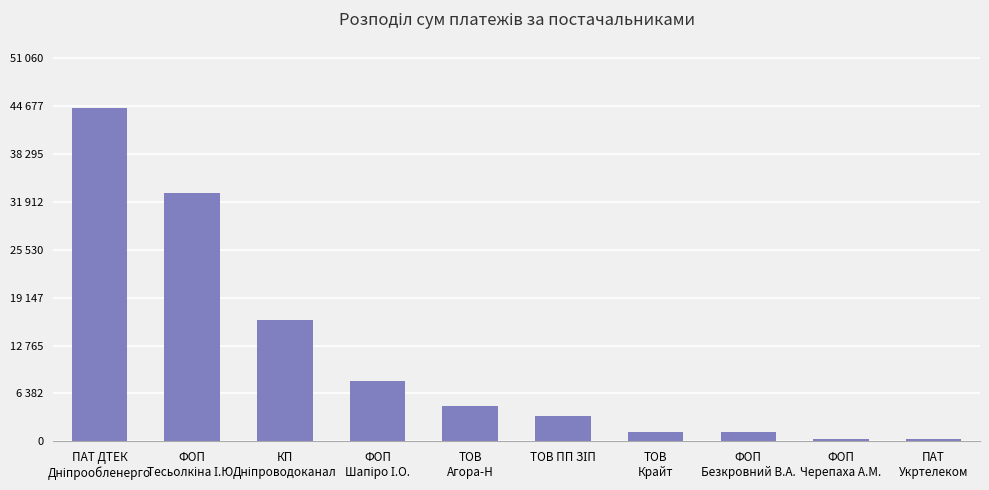

What is the label of the 3rd bar from the right?

ФОП
Безкровний В.А.